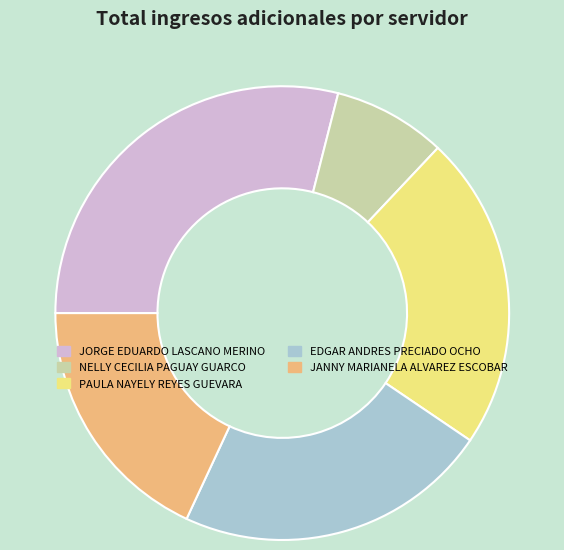

Does any single category account for the majority?

No